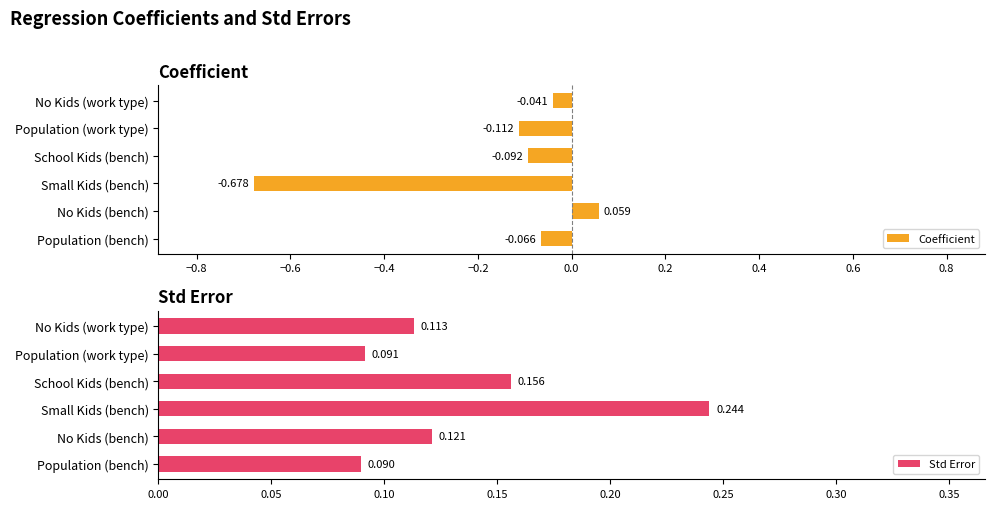

At which label does Coefficient reach its peak?

No Kids (bench)